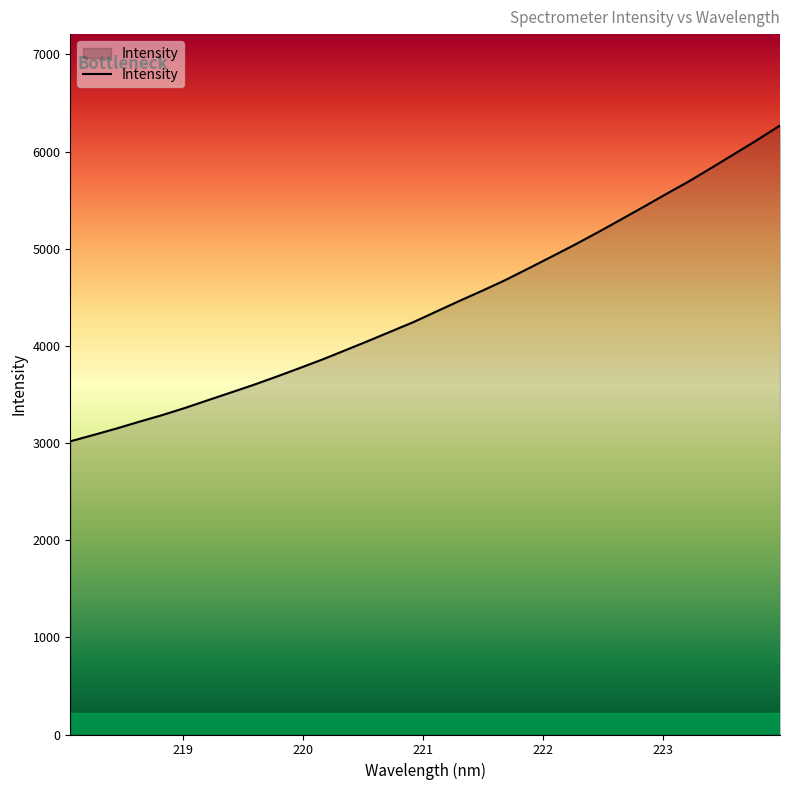

What is the greatest value displayed?

6268.2